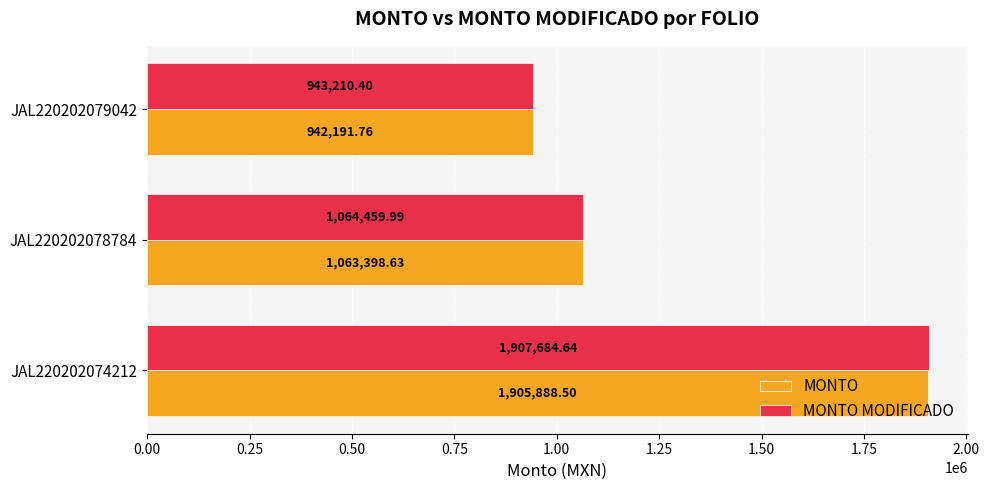

List the series in order of their overall mean, lowest first.

MONTO, MONTO MODIFICADO